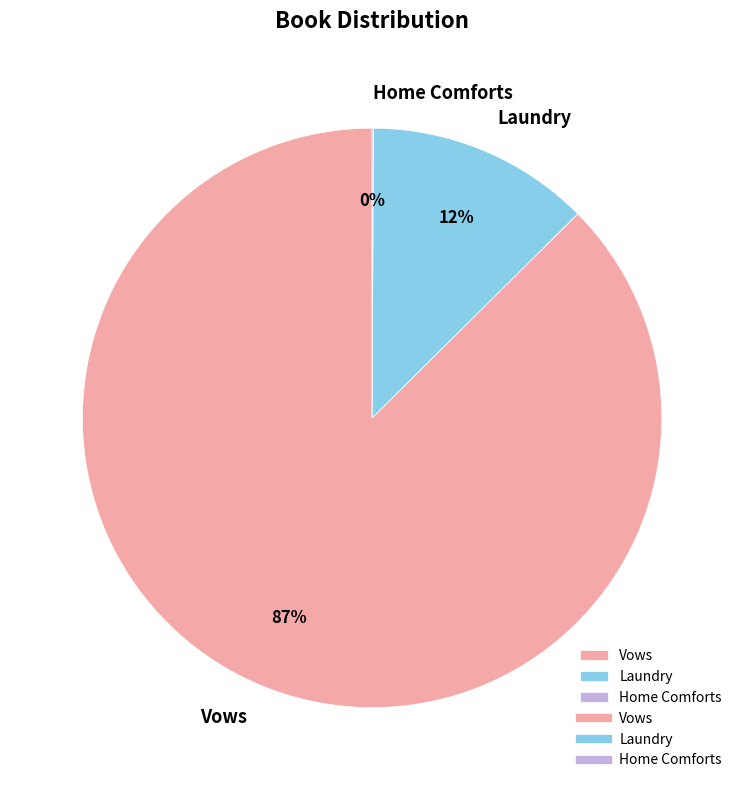

What is the largest slice in the pie chart?

Vows